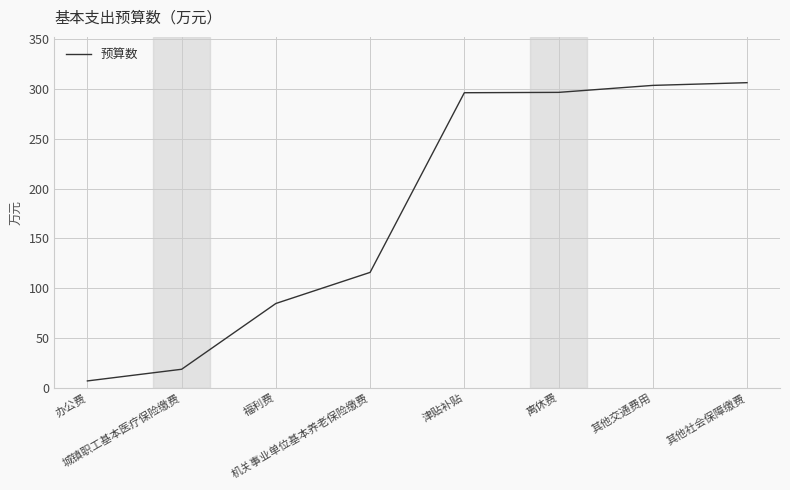

What is the sum of all values?

1428.8